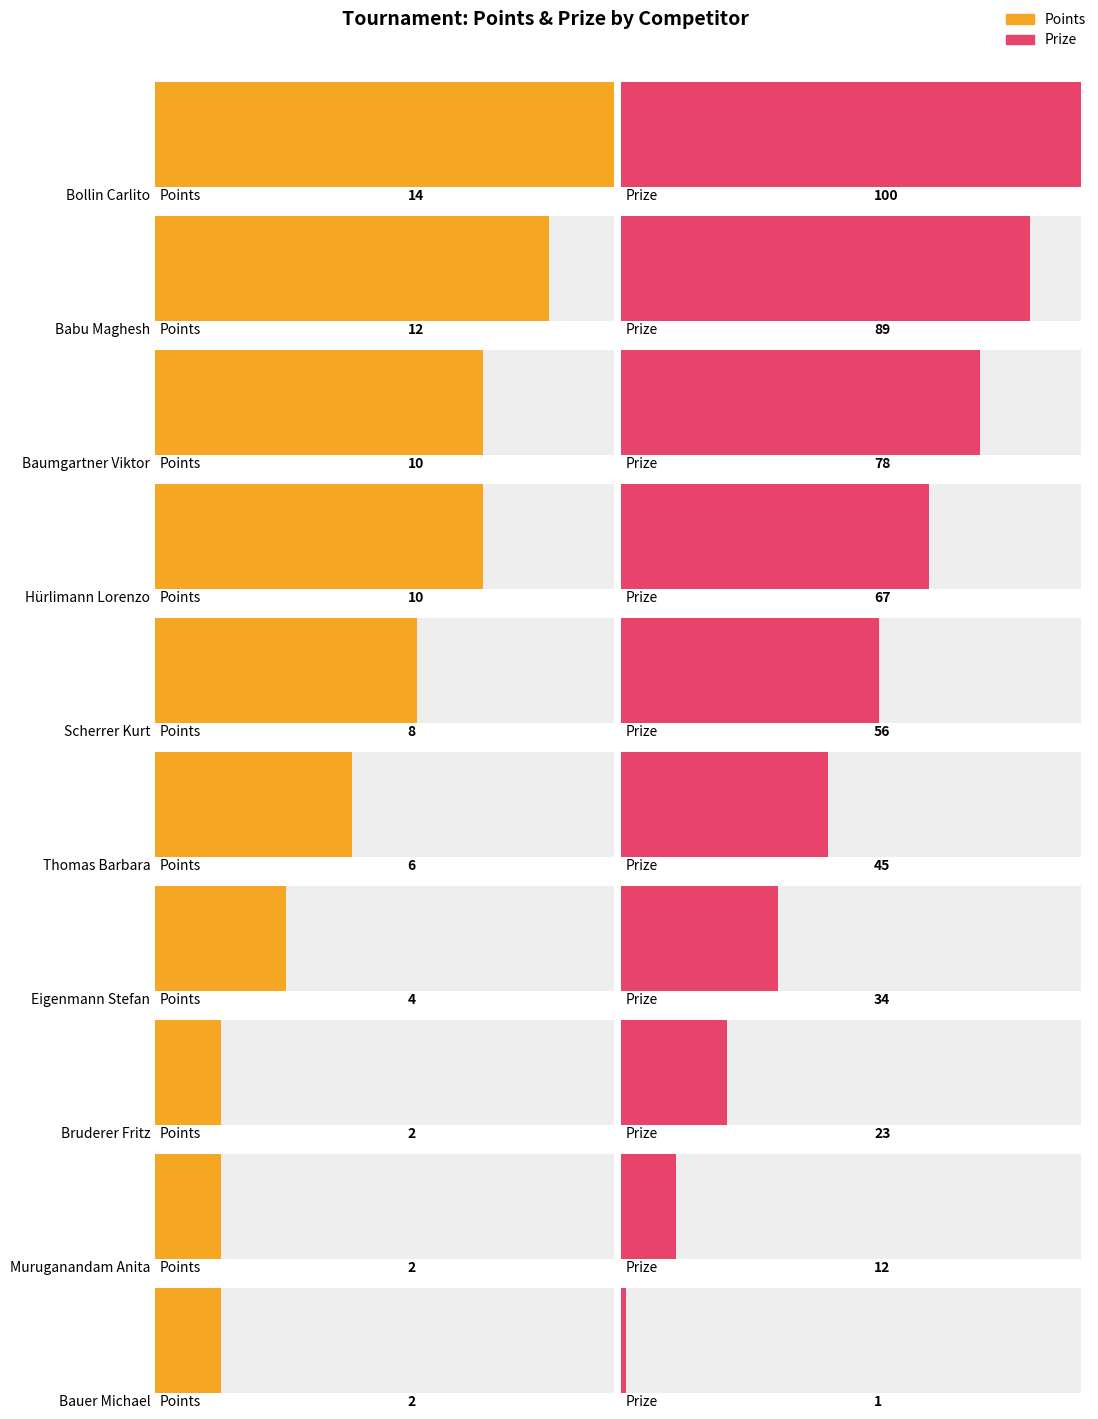

Is it true that Bucholz equals 74 at Baumgartner Viktor?

False